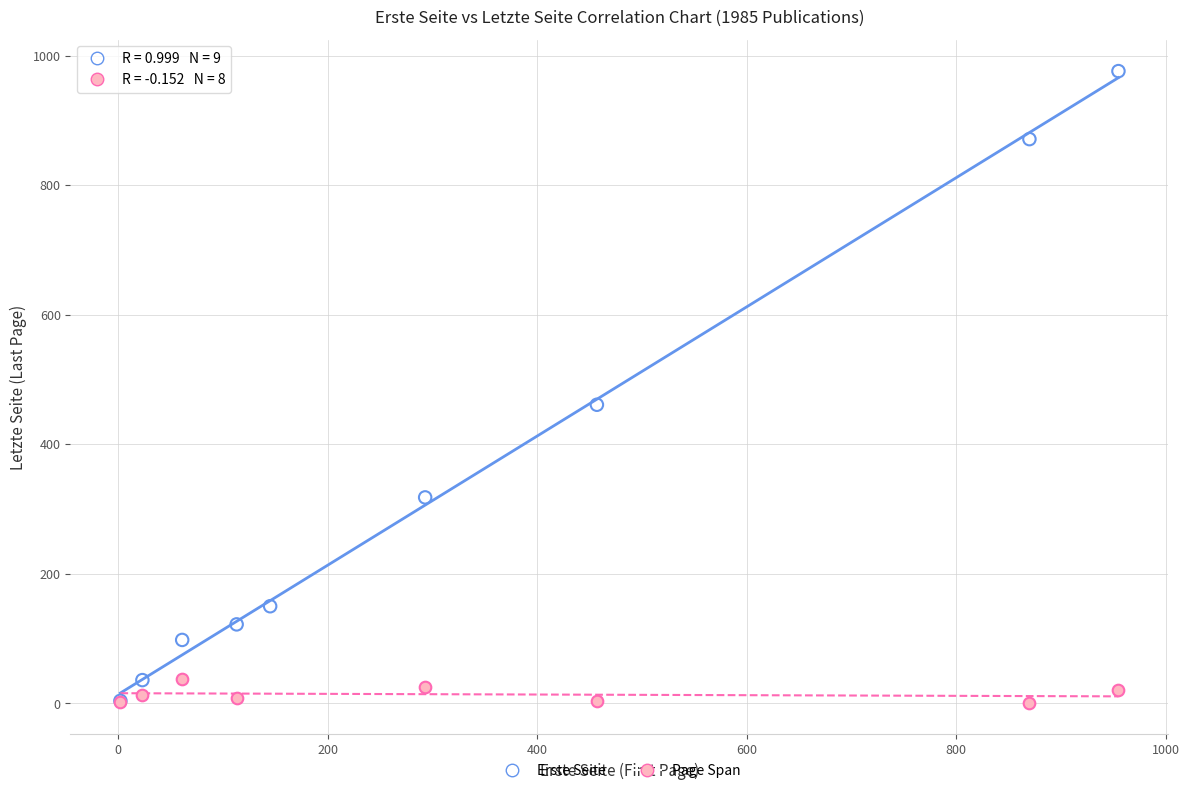

Which series reaches the maximum Y coordinate?

Erste Seite